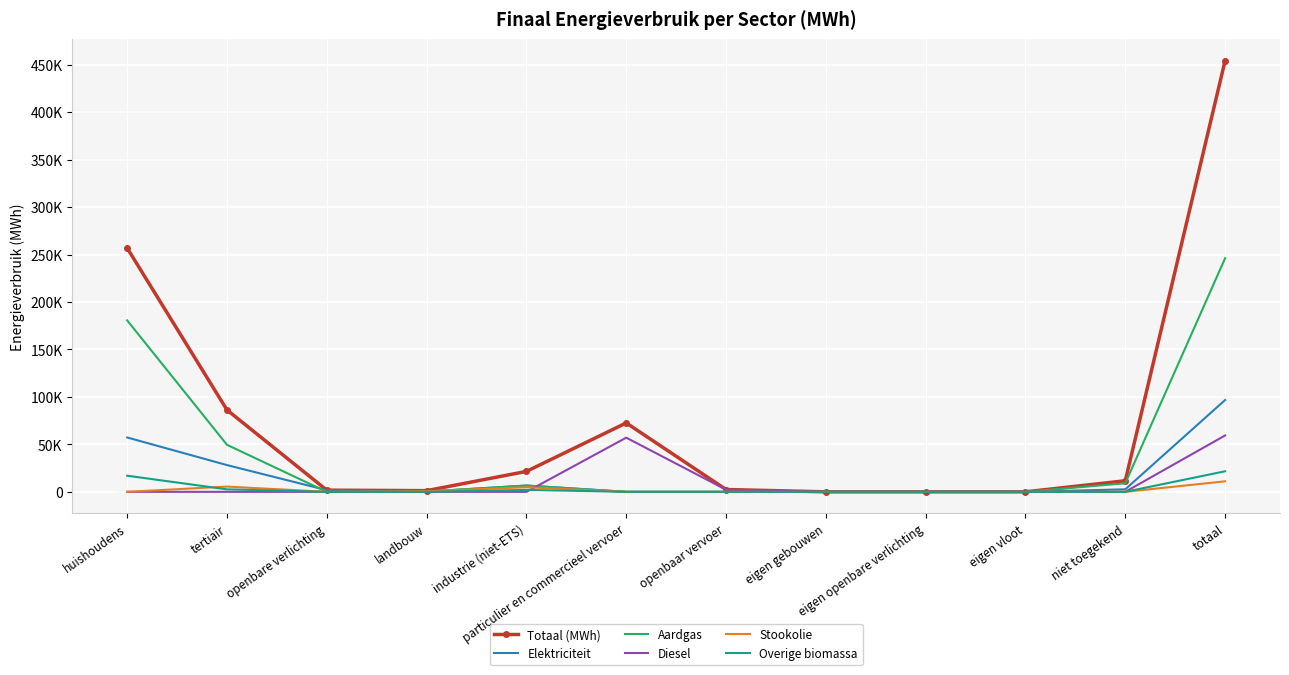

What are all the series names shown in the legend?

Totaal (MWh), Elektriciteit, Aardgas, Diesel, Stookolie, Overige biomassa